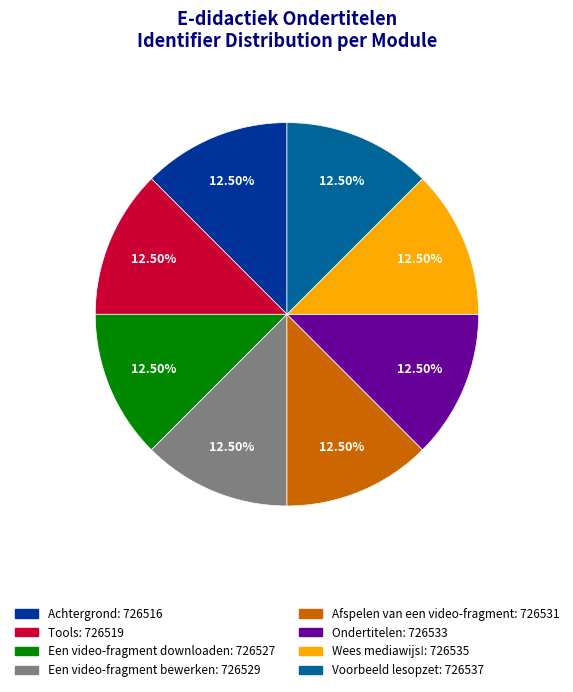

How many slices are in this pie chart?

8